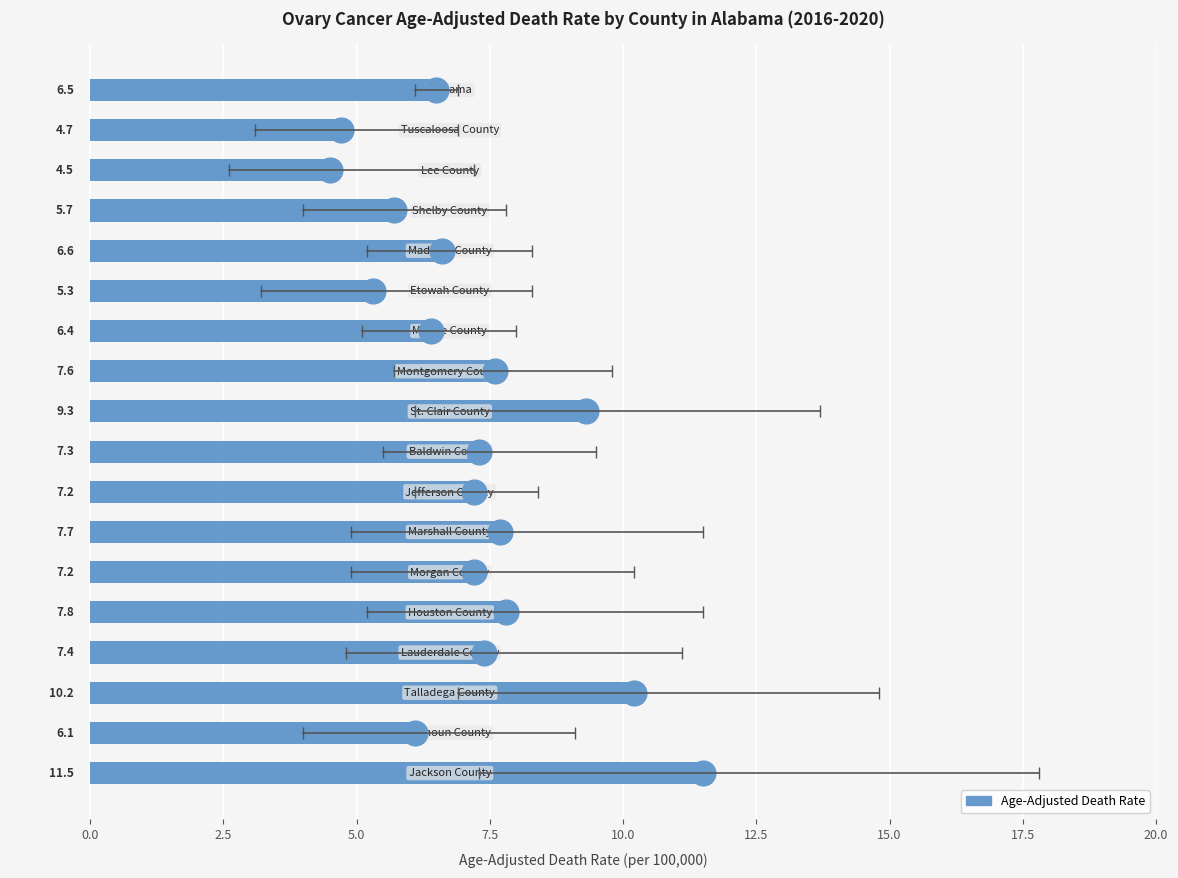

Reading bottom to top, what are all the values shown in this chart?

11.5	6.1	10.2	7.4	7.8	7.2	7.7	7.2	7.3	9.3	7.6	6.4	5.3	6.6	5.7	4.5	4.7	6.5